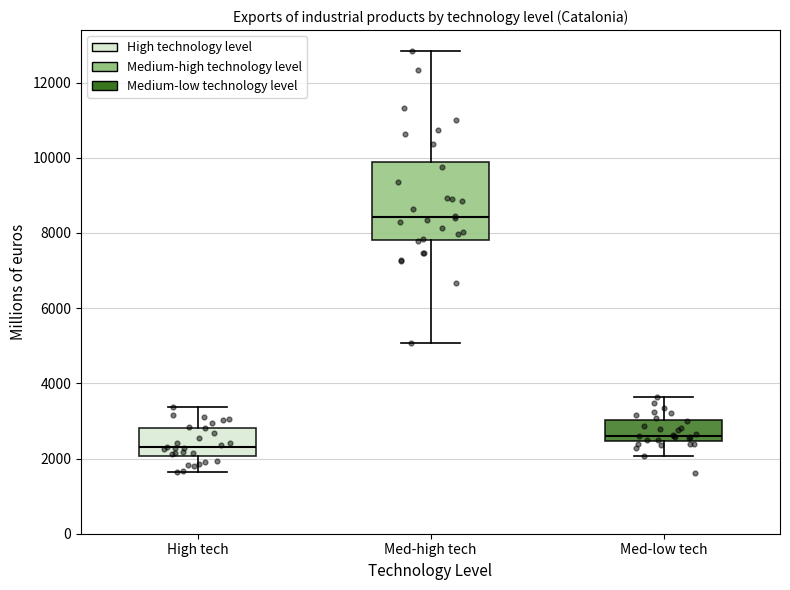

Reading left to right, read every box against the y-axis: the position of its median line, the range the box covers, and the ends of its whiskers. The values are not printed on the chart, so give them approximately, as read against the axis.

High tech: median 2200, box 2000 to 2800, whiskers 1600 to 3400
Med-high tech: median 8400, box 7800 to 9800, whiskers 5000 to 12800
Med-low tech: median 2600, box 2400 to 3000, whiskers 2000 to 3600